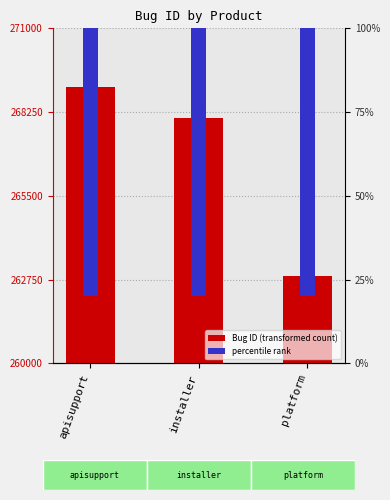

True or false: the data shows 424328 at apisupport.

False